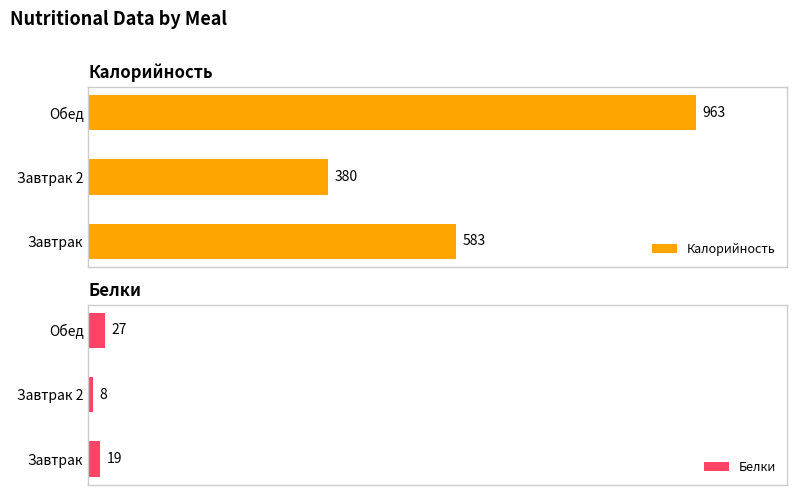

At how many categories does at least one series exceed 380?

2